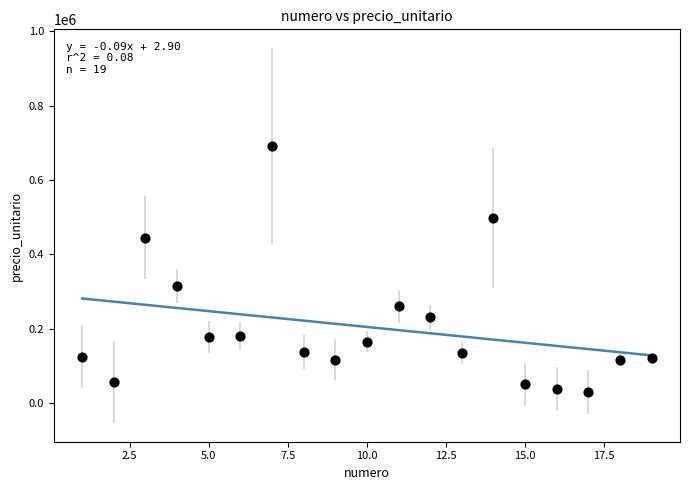

What is the range of X values (max minus min)?

18